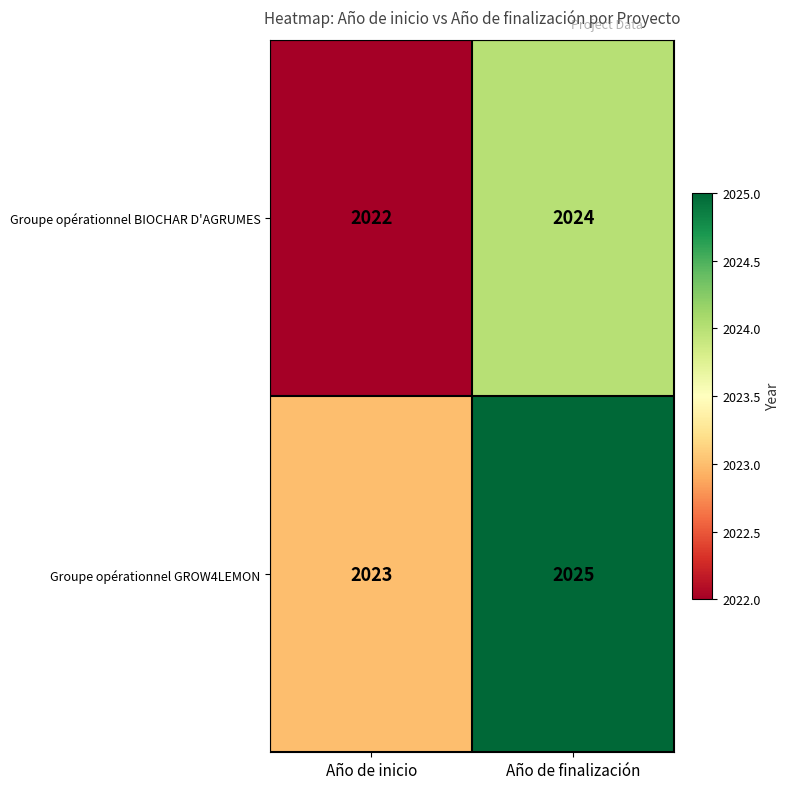

Which label corresponds to the smallest value in the chart?

Año de inicio